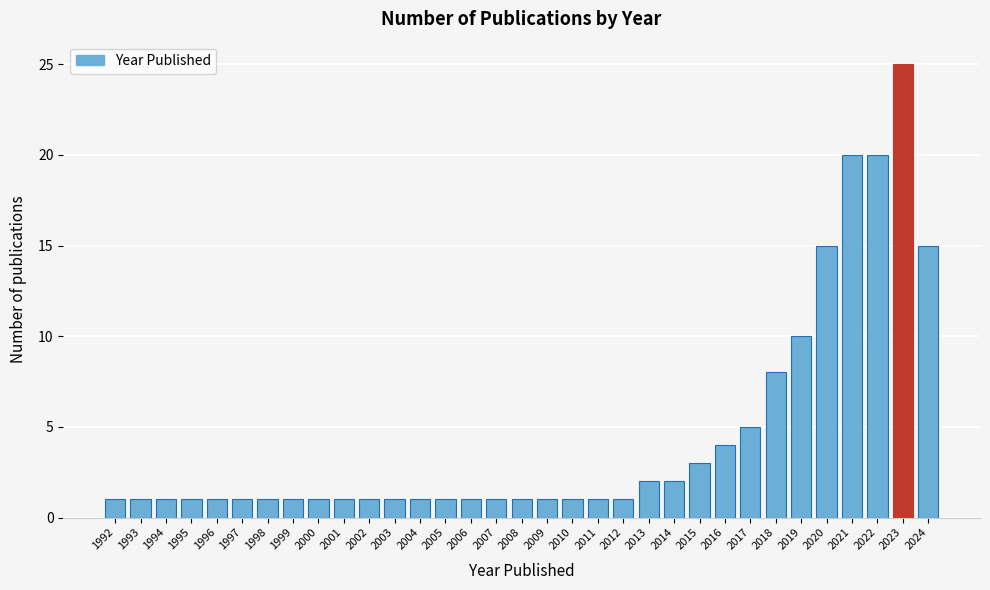

What is the value of the 26th bar from the left?

5